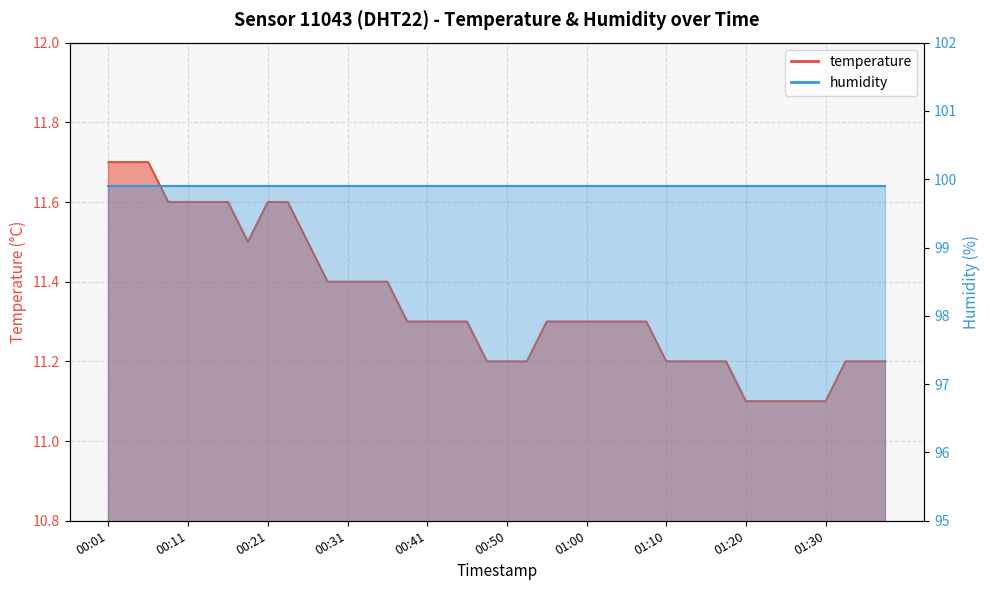

What is the difference between the values at 01:22 and 01:03?

0.2